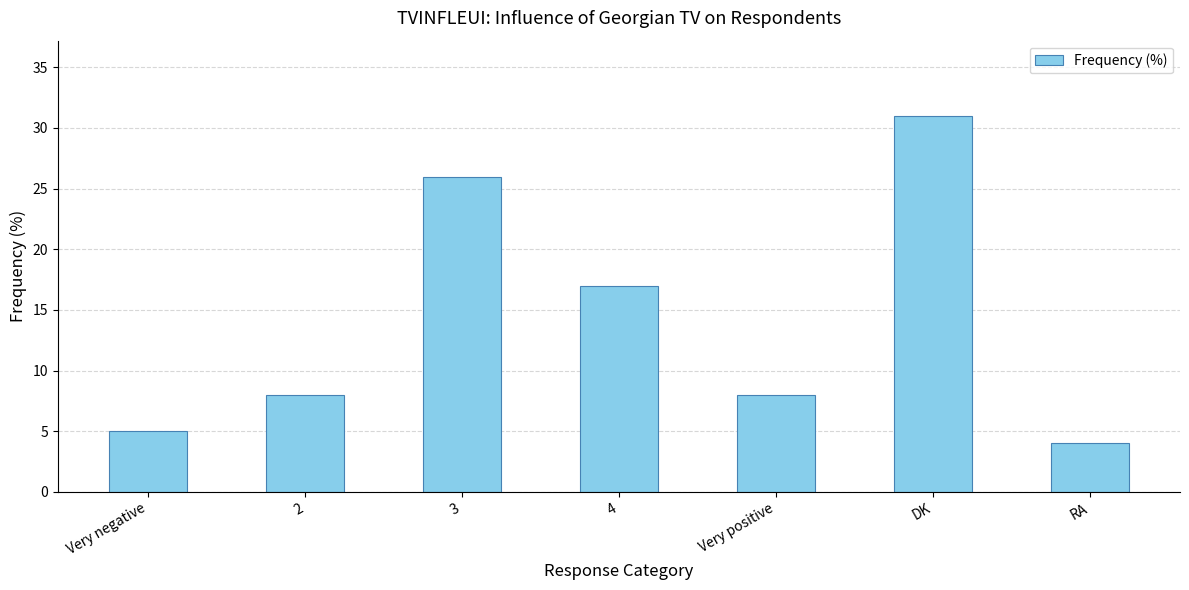

What is the change in value from 3 to RA?

-22